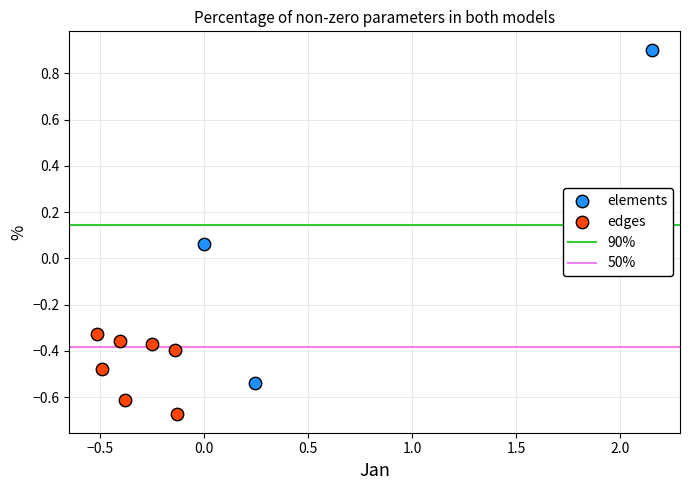

Which series contains the highest Y value?

elements